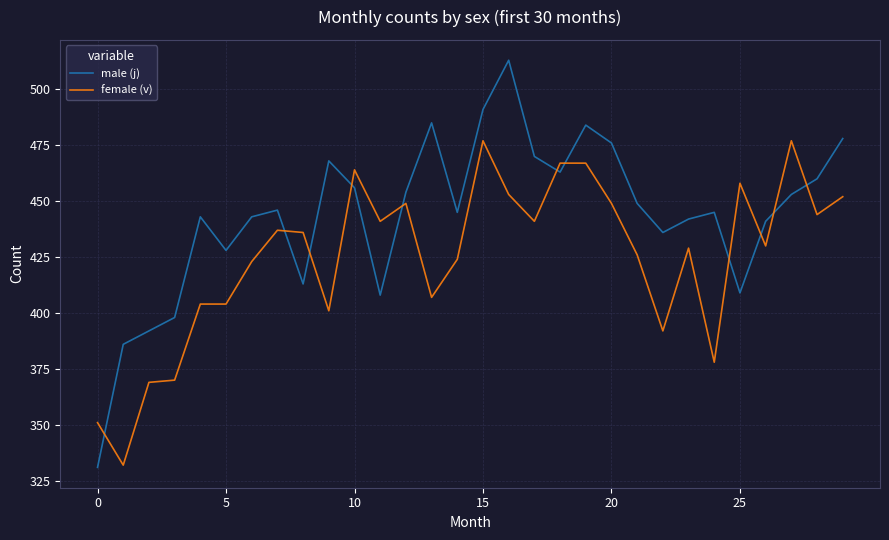

List the series in order of their overall mean, highest first.

male (j), female (v)